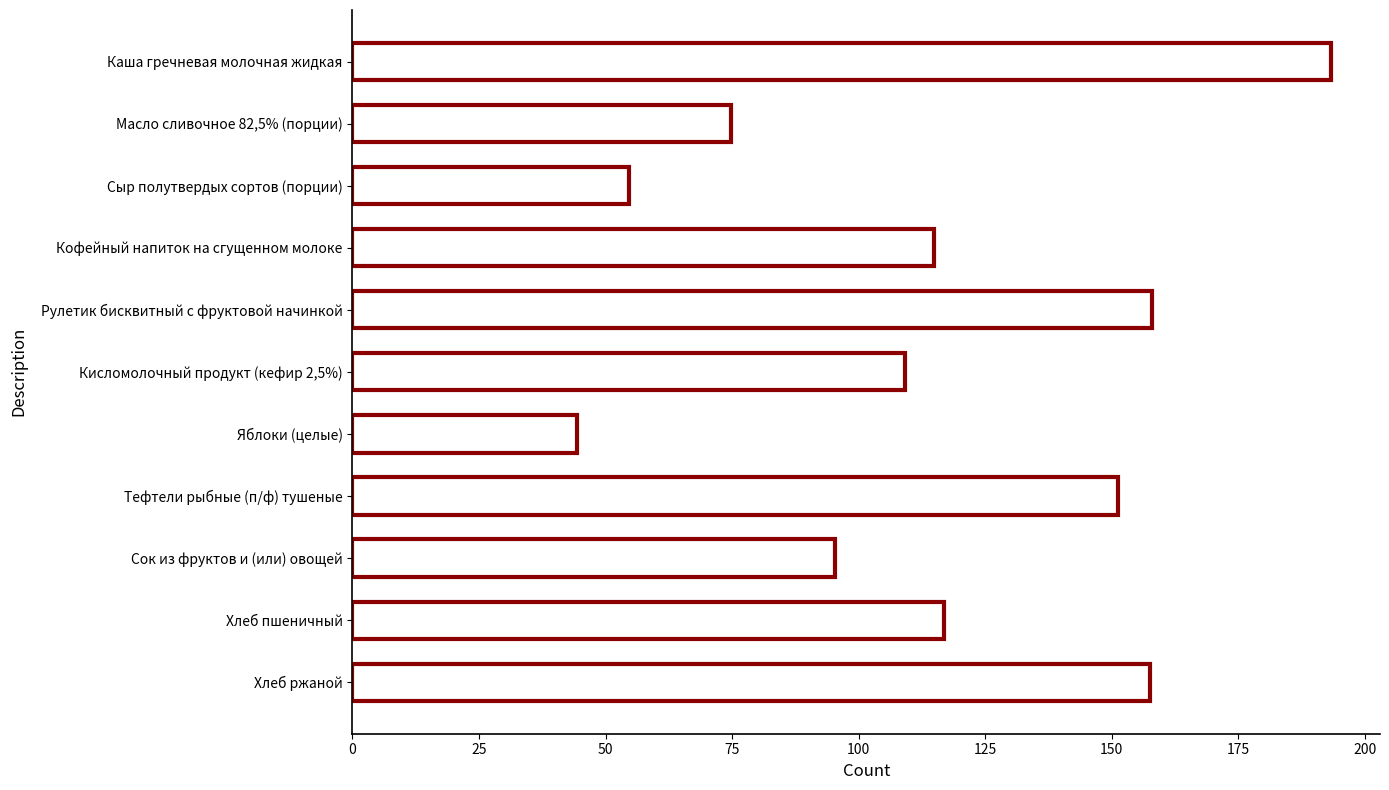

Read the value at Каша гречневая молочная жидкая.

193.3